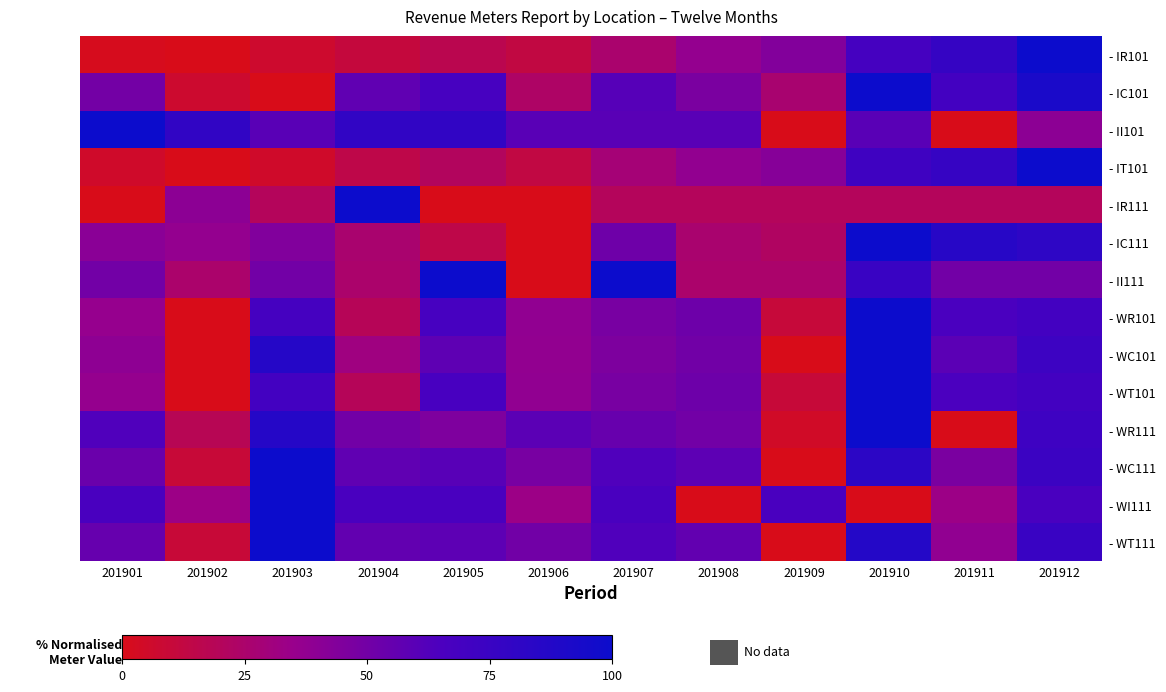

Reading left to right, extract all data points from this chart.

- IR101: 201901=1.4	201902=0.0	201903=6.4	201904=11.1	201905=16.6	201906=12.7	201907=25.5	201908=37.0	201909=44.1	201910=69.1	201911=77.5	201912=100.0
- IC101: 201901=49.7	201902=6.9	201903=0.0	201904=57.2	201905=67.9	201906=23.3	201907=61.0	201908=47.2	201909=26.4	201910=100.0	201911=69.8	201912=92.5
- II101: 201901=100.0	201902=80.0	201903=60.0	201904=80.0	201905=80.0	201906=60.0	201907=60.0	201908=60.0	201909=0.0	201910=60.0	201911=0.0	201912=40.0
- IT101: 201901=5.1	201902=0.0	201903=5.3	201904=14.7	201905=20.8	201906=13.1	201907=28.3	201908=37.7	201909=42.3	201910=72.1	201911=77.1	201912=100.0
- IR111: 201901=0.0	201902=40.0	201903=20.0	201904=100.0	201905=0.0	201906=0.0	201907=20.0	201908=20.0	201909=20.0	201910=20.0	201911=20.0	201912=20.0
- IC111: 201901=40.7	201902=37.0	201903=44.4	201904=25.9	201905=14.8	201906=0.0	201907=51.9	201908=25.9	201909=22.2	201910=100.0	201911=85.2	201912=81.5
- II111: 201901=50.0	201902=25.0	201903=50.0	201904=25.0	201905=100.0	201906=0.0	201907=100.0	201908=25.0	201909=25.0	201910=75.0	201911=50.0	201912=50.0
- WR101: 201901=36.3	201902=0.0	201903=68.9	201904=18.8	201905=67.7	201906=38.3	201907=48.0	201908=52.3	201909=10.4	201910=100.0	201911=66.0	201912=69.7
- WC101: 201901=39.2	201902=0.0	201903=86.0	201904=31.3	201905=58.1	201906=37.7	201907=45.8	201908=50.7	201909=0.2	201910=100.0	201911=59.1	201912=73.2
- WT101: 201901=36.5	201902=0.0	201903=69.8	201904=19.5	201905=67.2	201906=38.2	201907=47.9	201908=52.2	201909=9.9	201910=100.0	201911=65.5	201912=69.9
- WR111: 201901=63.6	201902=18.2	201903=86.4	201904=50.0	201905=45.5	201906=59.1	201907=54.5	201908=50.0	201909=4.5	201910=100.0	201911=0.0	201912=72.7
- WC111: 201901=53.1	201902=9.4	201903=100.0	201904=57.3	201905=60.4	201906=47.9	201907=63.5	201908=58.3	201909=0.0	201910=82.3	201911=46.9	201912=74.0
- WI111: 201901=66.7	201902=33.3	201903=100.0	201904=66.7	201905=66.7	201906=33.3	201907=66.7	201908=0.0	201909=66.7	201910=0.0	201911=33.3	201912=66.7
- WT111: 201901=54.8	201902=9.6	201903=100.0	201904=56.5	201905=58.3	201906=50.4	201907=63.5	201908=56.5	201909=0.0	201910=87.0	201911=38.3	201912=75.7